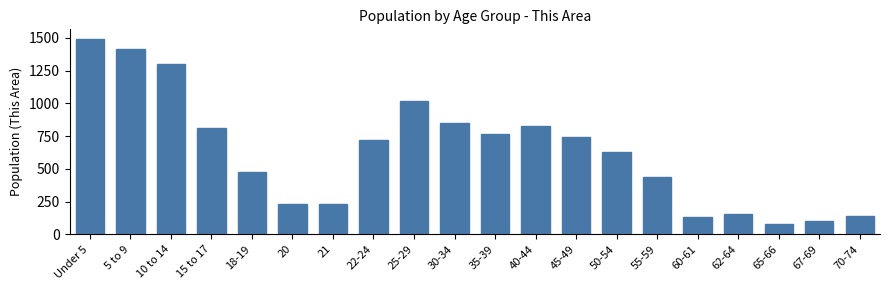

Approximately how many times larger is the value at 65-66 compared to 22-24?

0.1